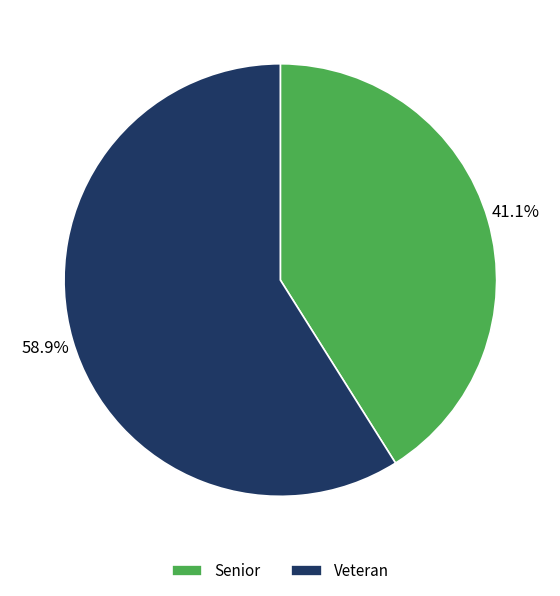

How many slices are in this pie chart?

2